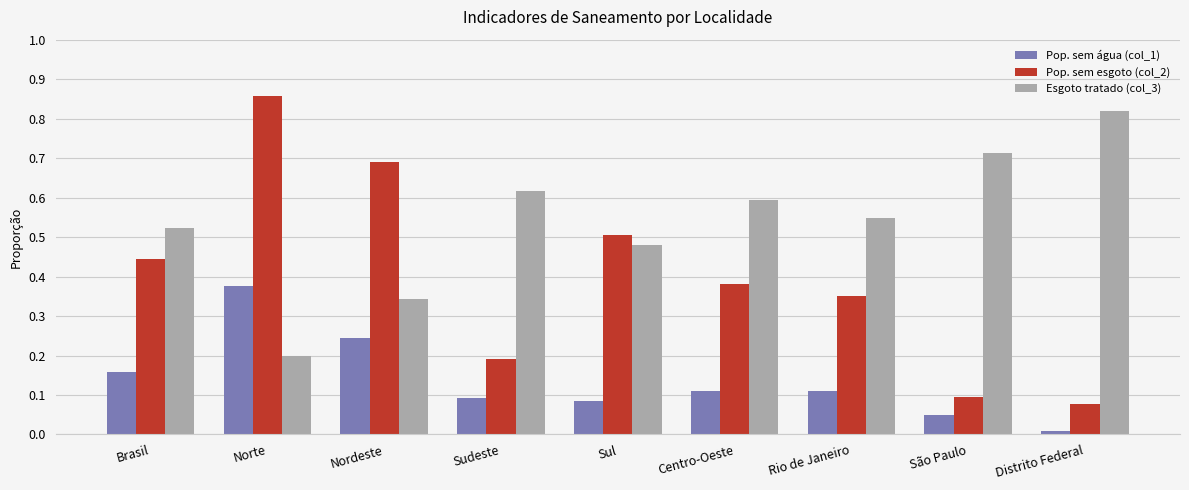

Which series has the widest spread of values?

Pop. sem esgoto (col_2)